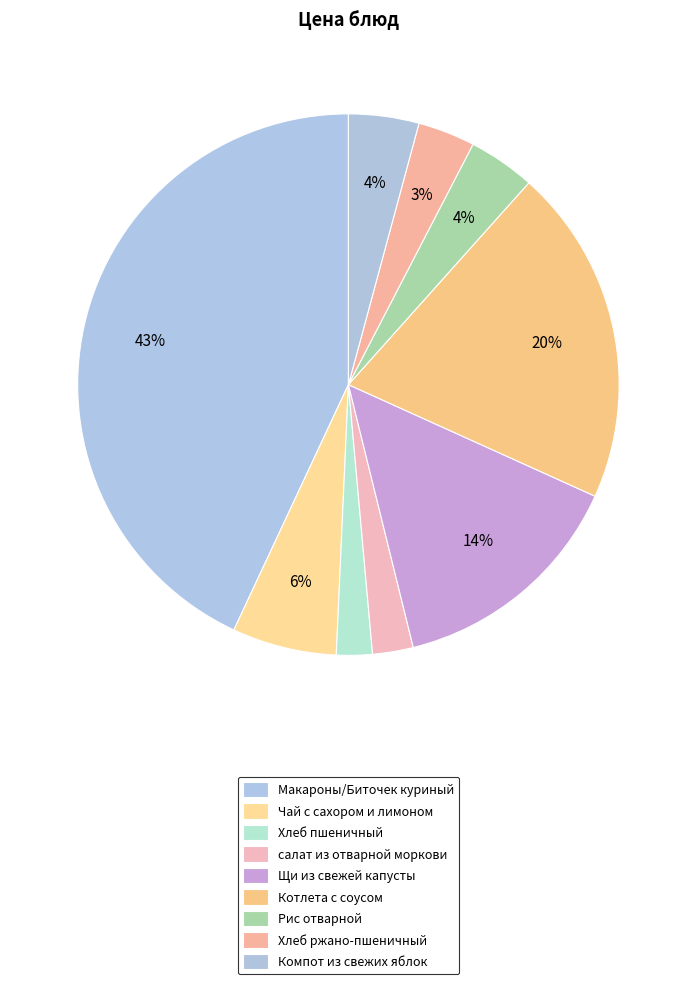

Is it true that Макароны/Биточек куриный is 30% of the pie?

False